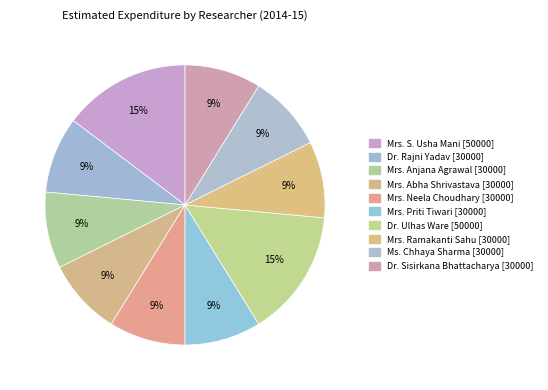

How many segments does this pie chart have?

10